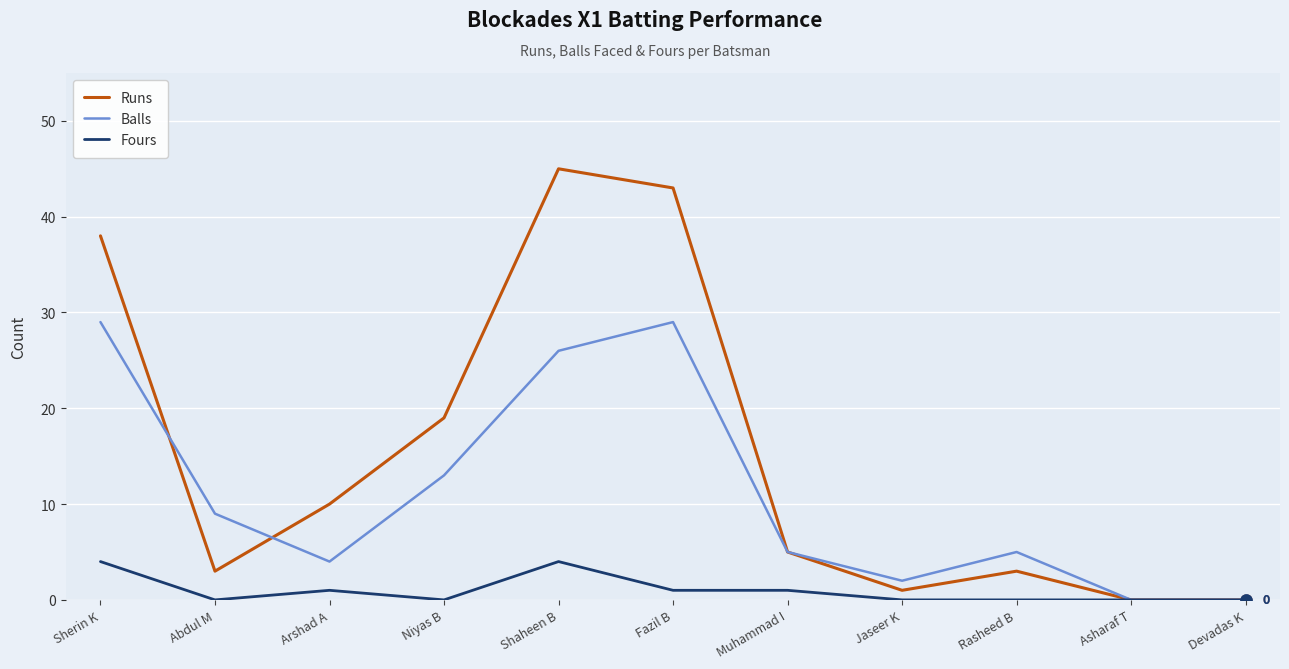

Which label corresponds to the largest value in the chart?

Shaheen B